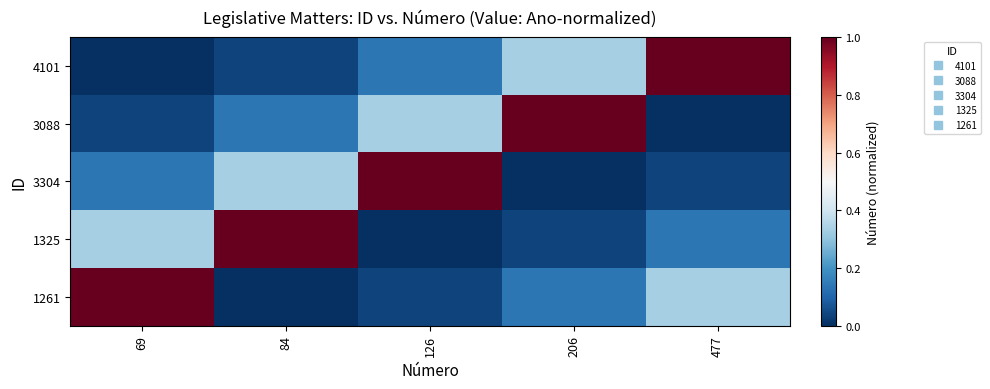

Reading left to right, transcribe all the data shown in this chart.

4101: 69=0.0	84=0.0	126=0.1	206=0.3	477=1.0
3088: 69=0.0	84=0.1	126=0.3	206=1.0	477=0.0
3304: 69=0.1	84=0.3	126=1.0	206=0.0	477=0.0
1325: 69=0.3	84=1.0	126=0.0	206=0.0	477=0.1
1261: 69=1.0	84=0.0	126=0.0	206=0.1	477=0.3